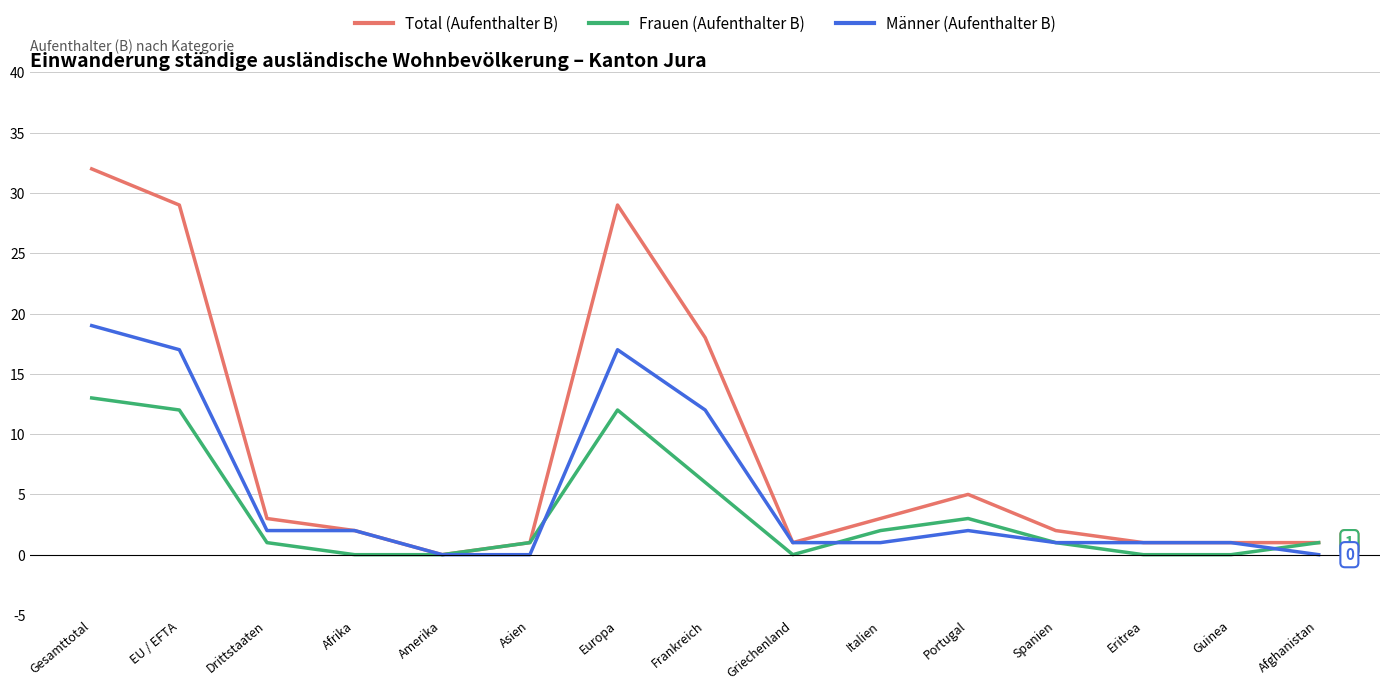

Reading left to right, list all the values displayed in this chart.

Total (Aufenthalter B): Gesamttotal=32	EU / EFTA=29	Drittstaaten=3	Afrika=2	Amerika=0	Asien=1	Europa=29	Frankreich=18	Griechenland=1	Italien=3	Portugal=5	Spanien=2	Eritrea=1	Guinea=1	Afghanistan=1
Frauen (Aufenthalter B): Gesamttotal=13	EU / EFTA=12	Drittstaaten=1	Afrika=0	Amerika=0	Asien=1	Europa=12	Frankreich=6	Griechenland=0	Italien=2	Portugal=3	Spanien=1	Eritrea=0	Guinea=0	Afghanistan=1
Männer (Aufenthalter B): Gesamttotal=19	EU / EFTA=17	Drittstaaten=2	Afrika=2	Amerika=0	Asien=0	Europa=17	Frankreich=12	Griechenland=1	Italien=1	Portugal=2	Spanien=1	Eritrea=1	Guinea=1	Afghanistan=0